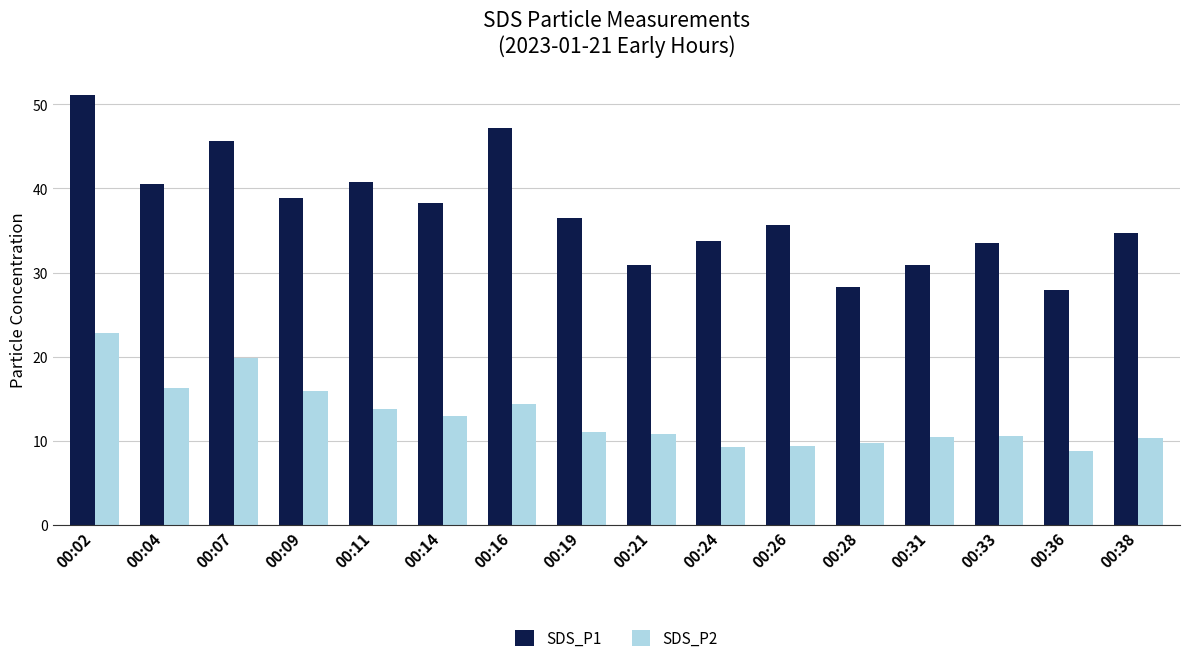

Rank the series by their maximum value, from lowest to highest.

SDS_P2, SDS_P1